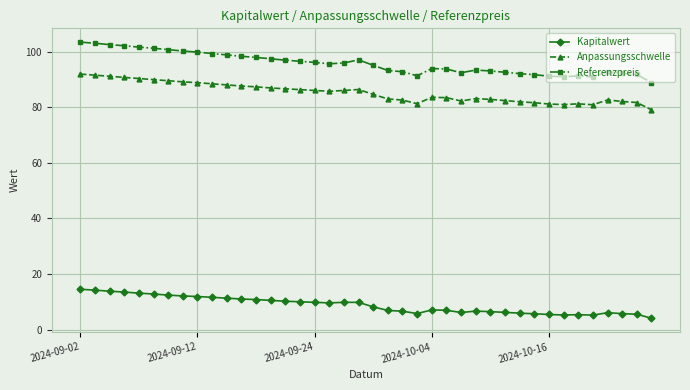

Which series has the largest range (max minus min)?

Referenzpreis